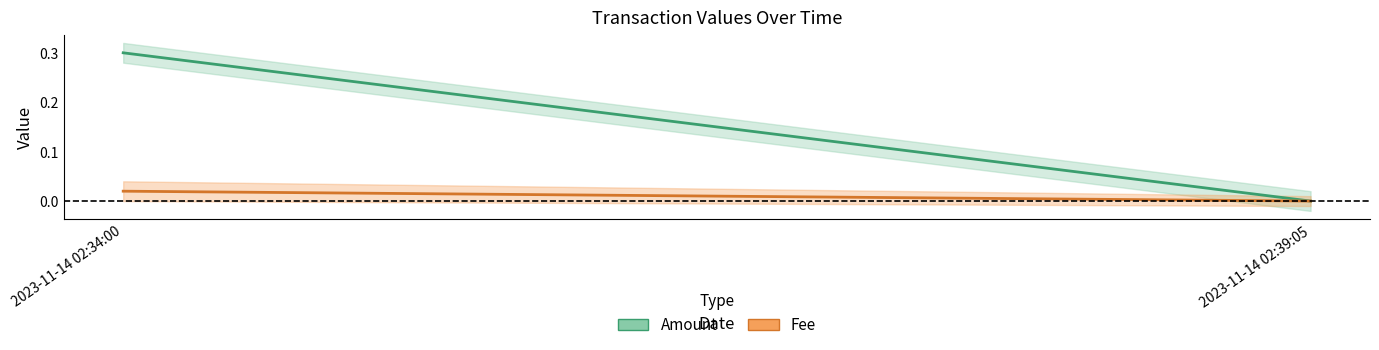

Which series has the widest spread of values?

Amount